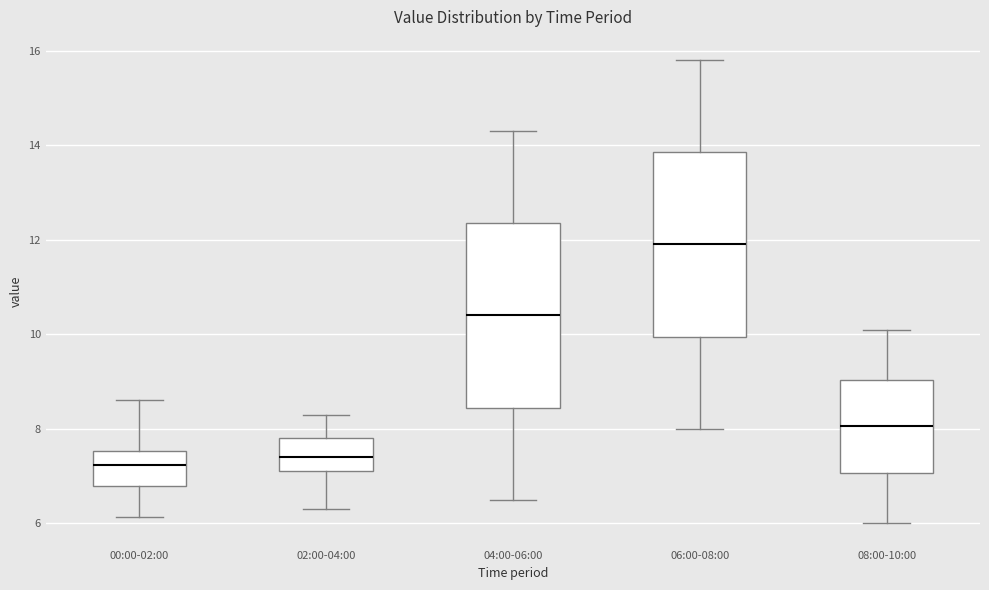

Where does the lower whisker of the box for 04:00-06:00 end on the y-axis? The values are not printed on the chart, so give them approximately, as read against the axis.

6.6